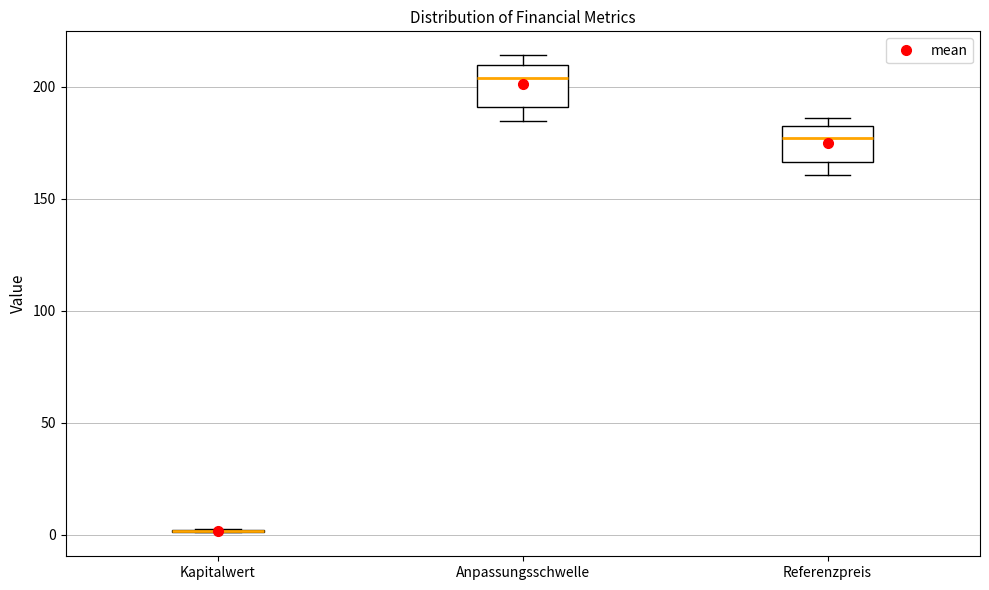

Reading left to right, read every box against the y-axis: the position of its median line, the range the box covers, and the ends of its whiskers. The values are not printed on the chart, so give them approximately, as read against the axis.

Kapitalwert: box collapsed to a line at 0, whiskers 0 to 5
Anpassungsschwelle: median 205, box 190 to 210, whiskers 185 to 215
Referenzpreis: median 175, box 165 to 180, whiskers 160 to 185